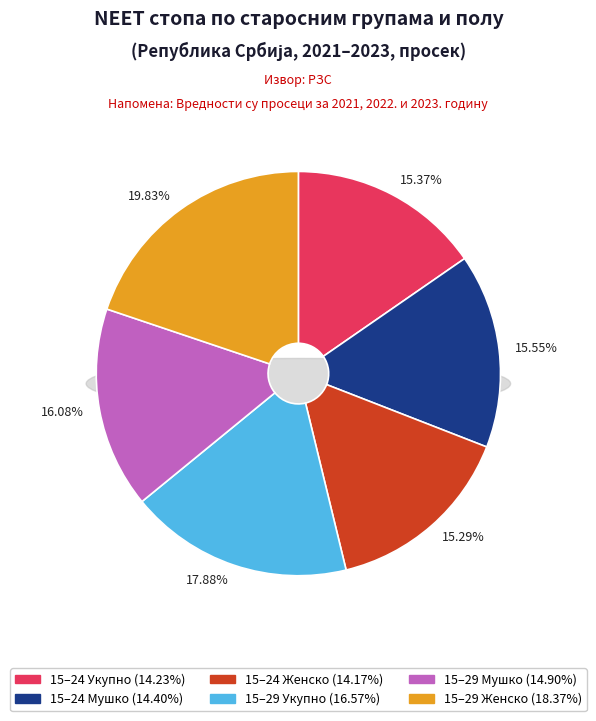

Which has a higher value, 15-29 Мушко 2022 or 15-29 Укупно 2021?

15-29 Укупно 2021